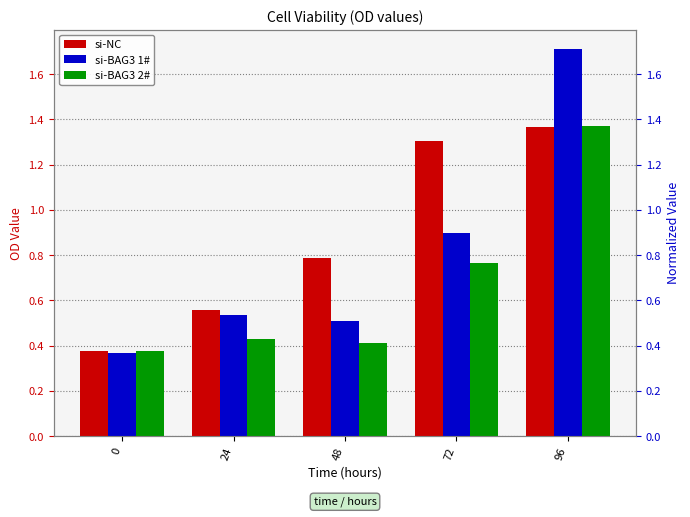

At how many categories does at least one series exceed 0?

5